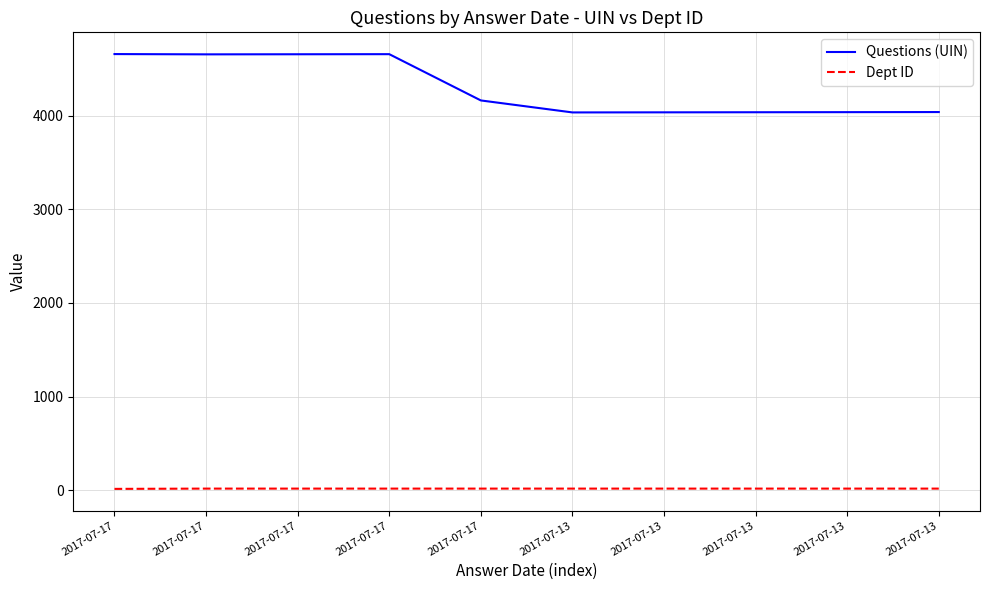

How many lines are shown in the chart?

2